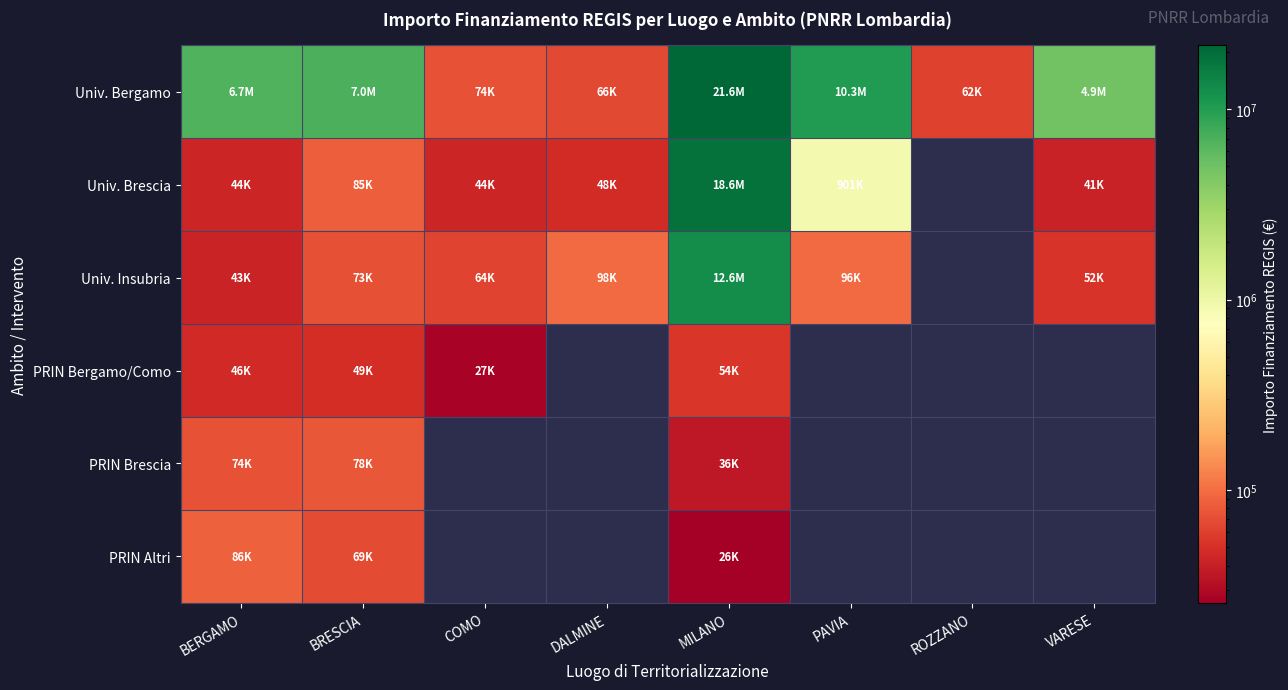

At which category does the chart reach its peak across all series?

MILANO